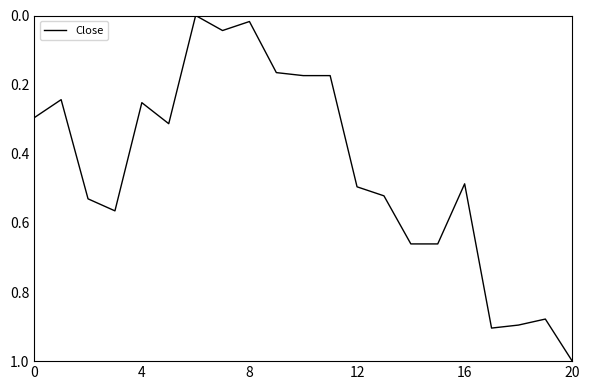

What is the maximum value shown in the chart?

1.0